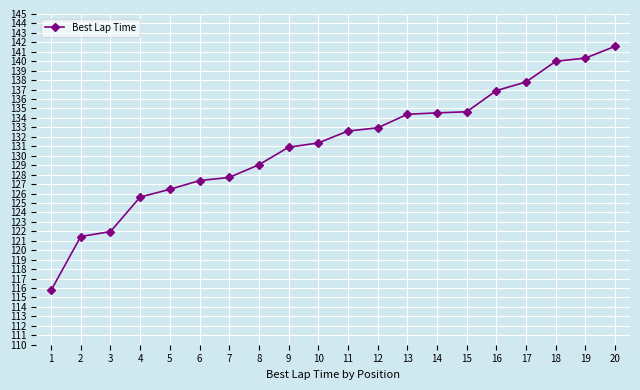

Where does the data first go above 132?

11